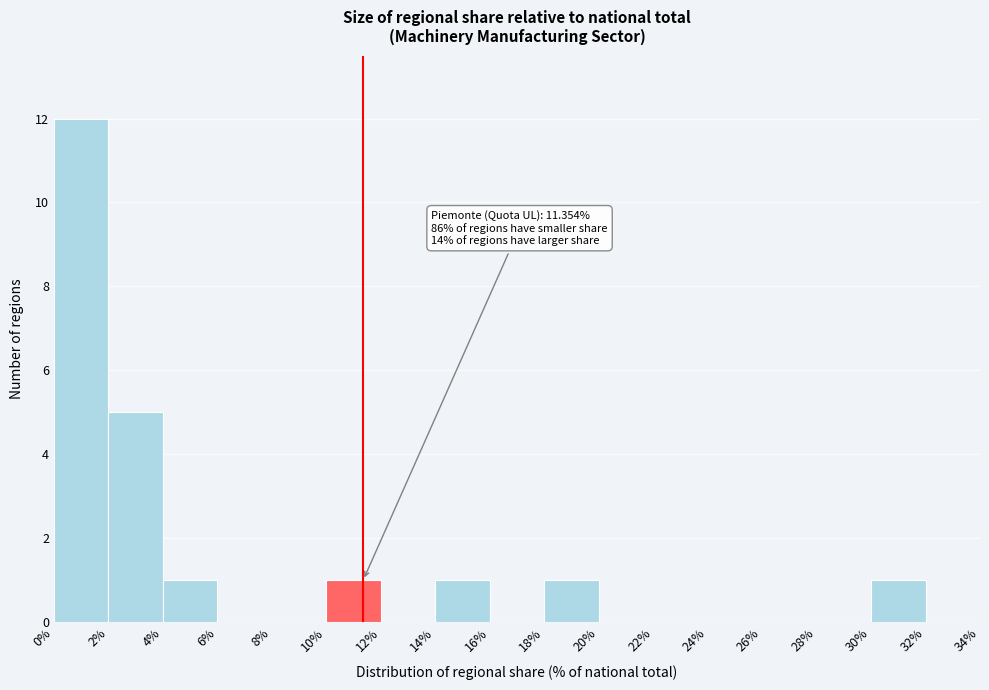

Which range on the x-axis has the tallest bar?

0% to 2%